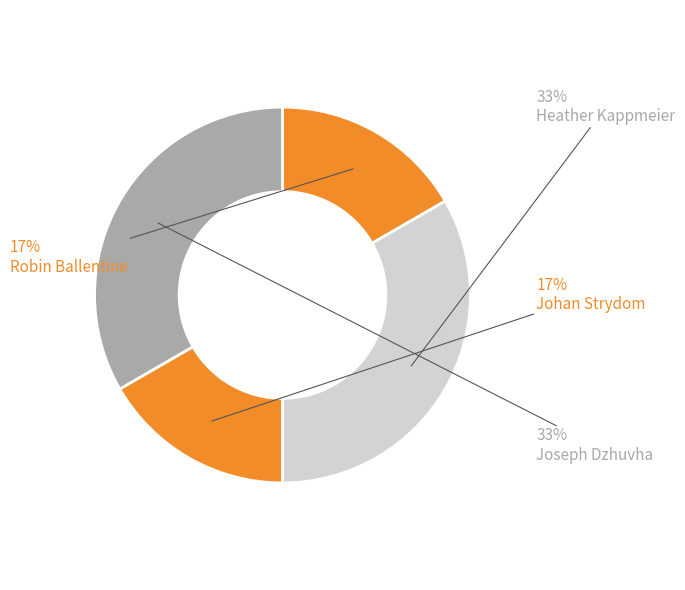

The Robin Ballentine slice represents 24% of the pie. True or false?

False